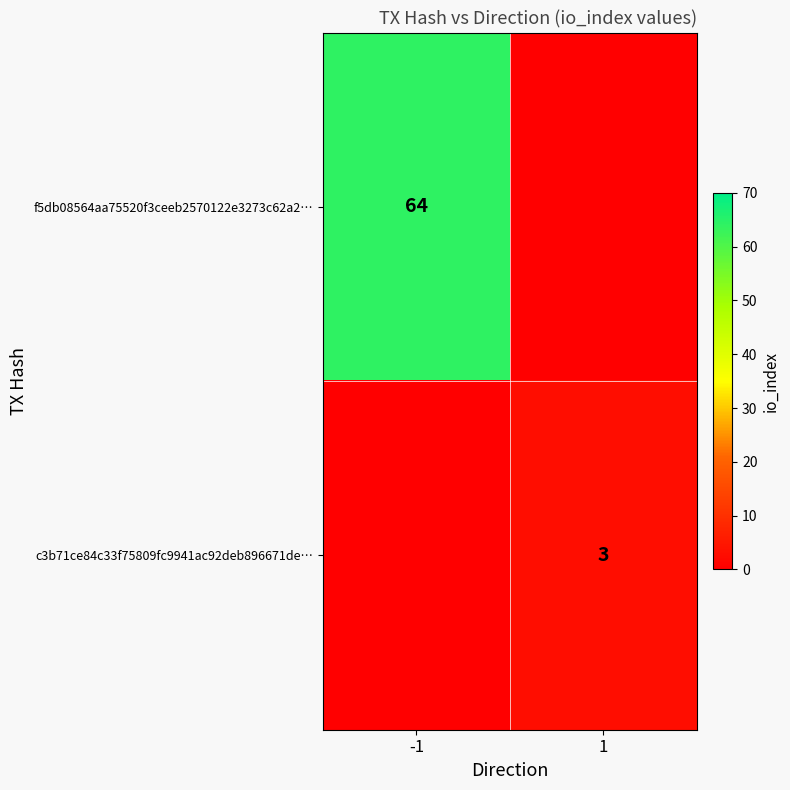

How many data points does each series have?

2